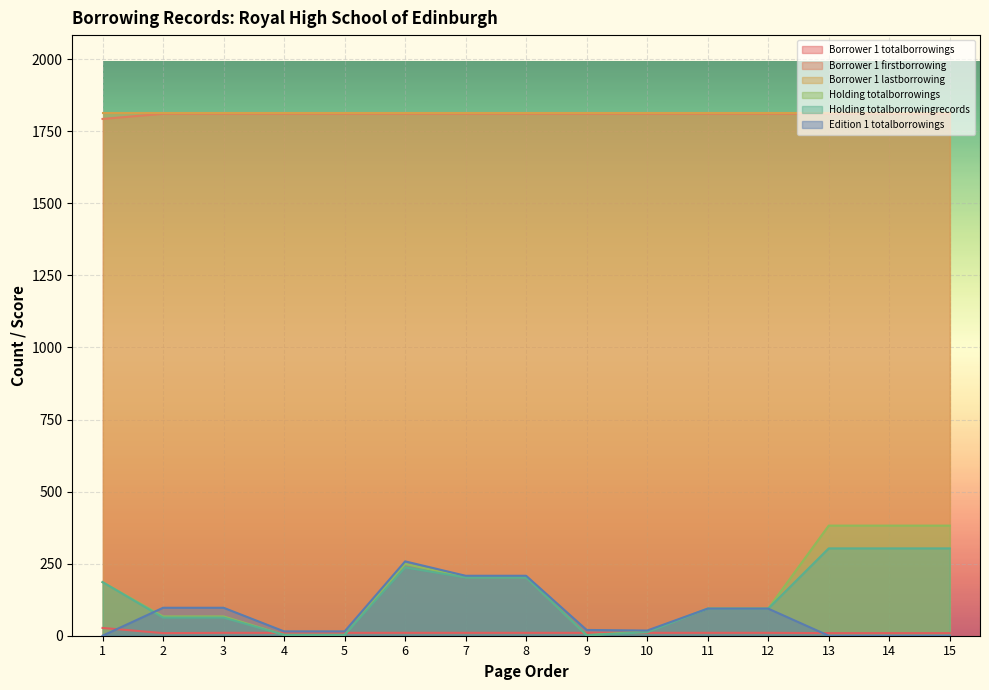

Does the chart display data point markers on the line(s)?

No